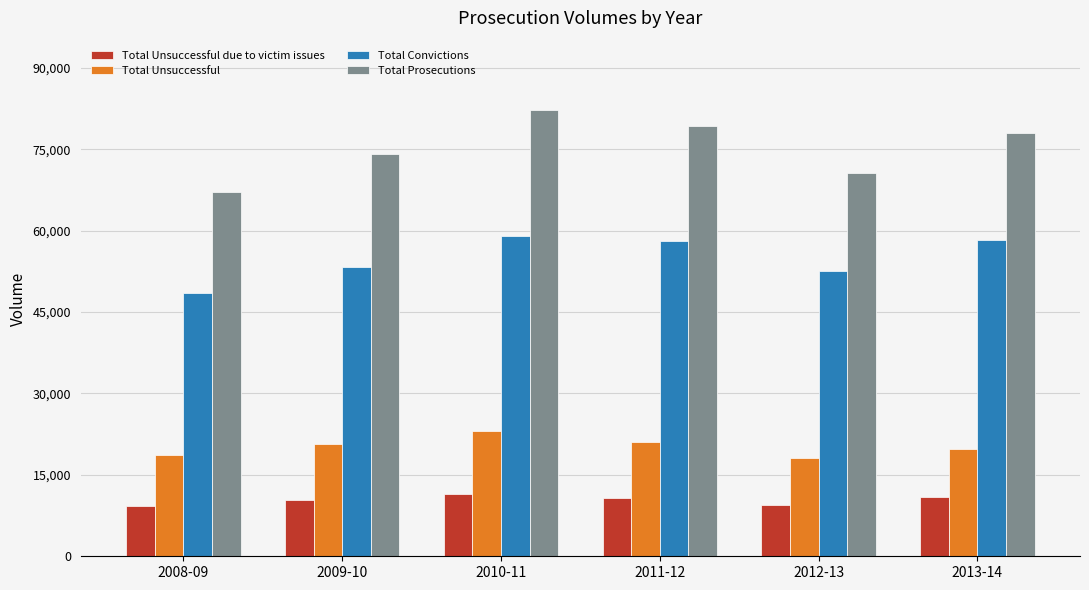

At 2008-09, list the series in order from largest to smallest.

Total Prosecutions, Total Convictions, Total Unsuccessful, Total Unsuccessful due to victim issues